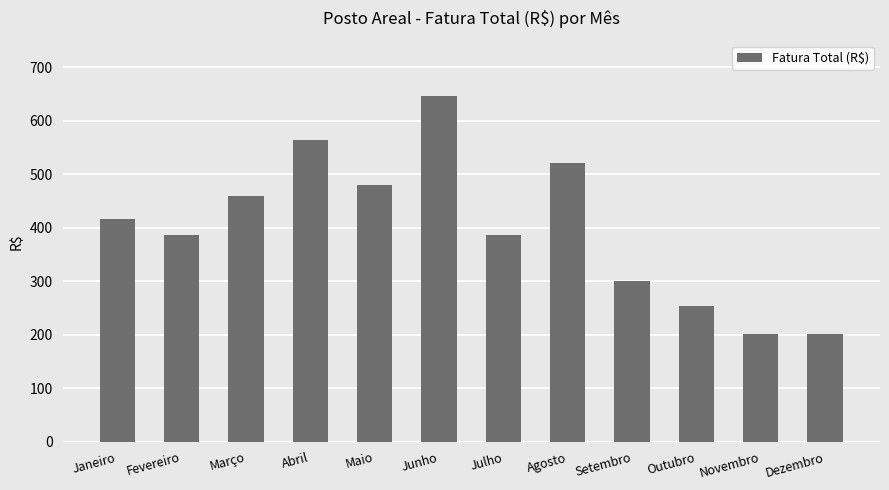

What is the sum of the values at Outubro and Fevereiro?

639.6